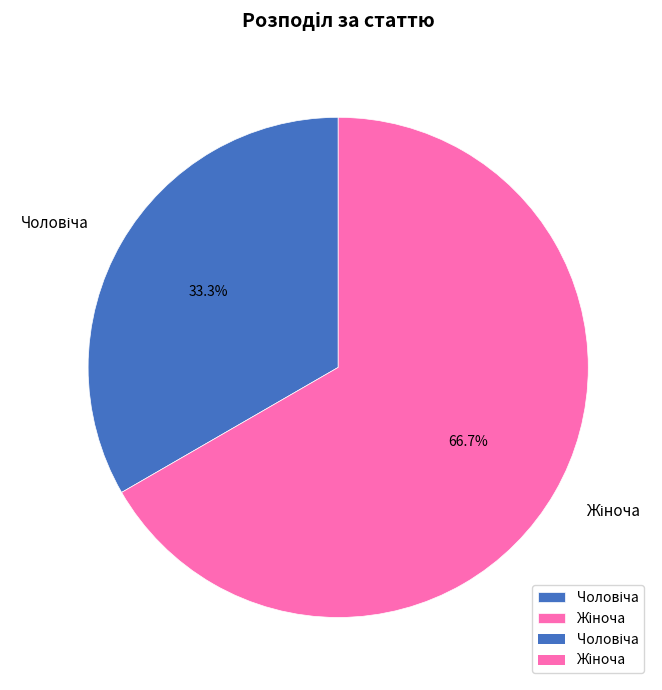

Is there a majority slice in this chart?

Yes